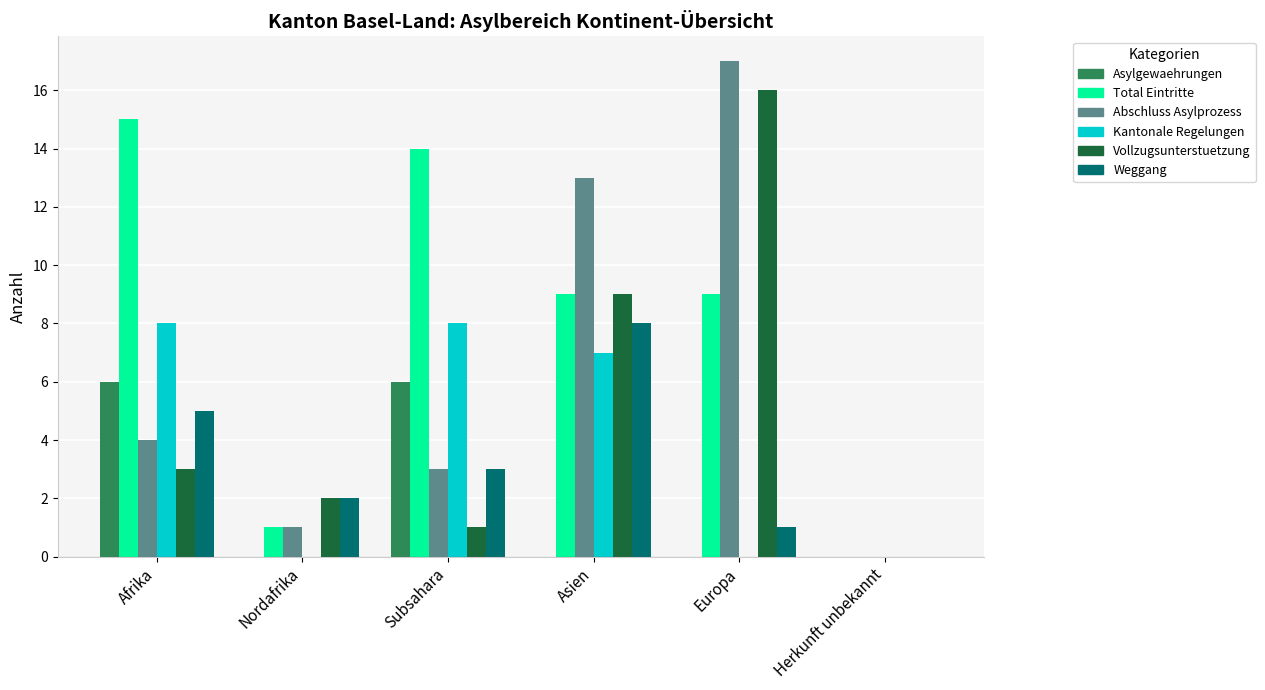

Between Asien and Herkunft unbekannt, which series saw the biggest shift?

Abschluss Asylprozess